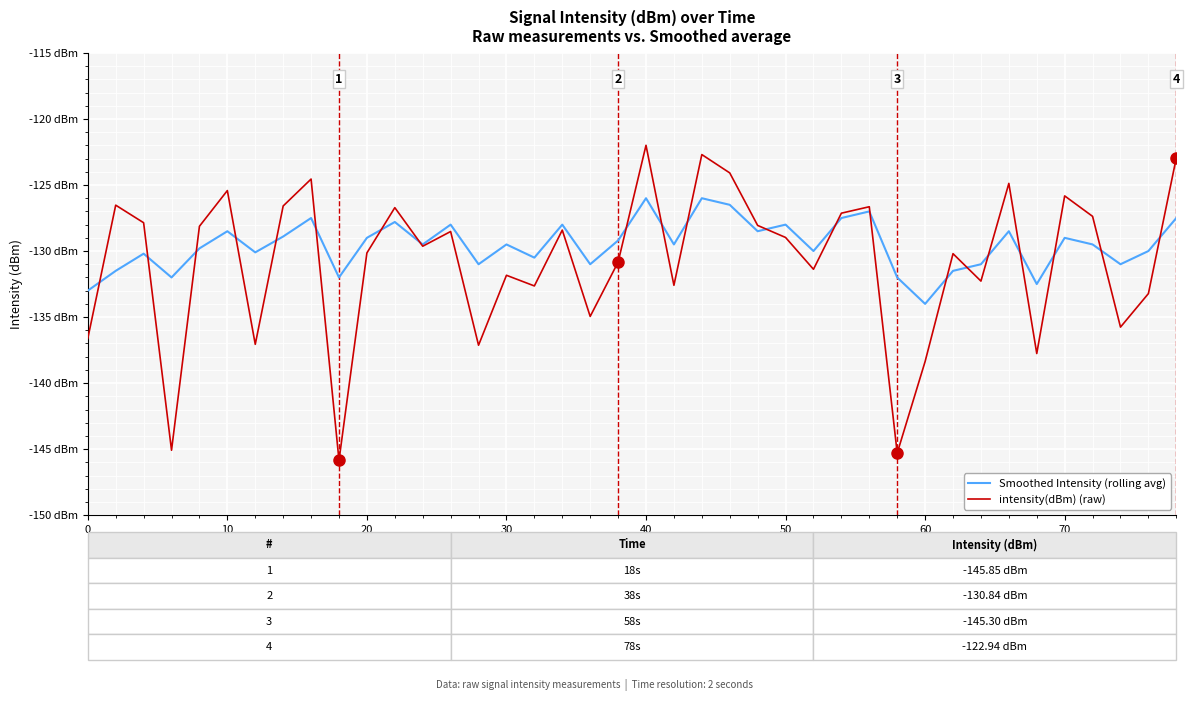

Reading left to right, list all the values displayed in this chart.

Smoothed Intensity (rolling avg): -133.0	-131.5	-130.2	-132.0	-129.8	-128.5	-130.1	-128.9	-127.5	-132.0	-129.0	-127.8	-129.5	-128.0	-131.0	-129.5	-130.5	-128.0	-131.0	-129.2	-126.0	-129.5	-126.0	-126.5	-128.5	-128.0	-130.0	-127.5	-127.0	-132.0	-134.0	-131.5	-131.0	-128.5	-132.5	-129.0	-129.5	-131.0	-130.0	-127.5
intensity(dBm) (raw): -136.6	-126.5	-127.9	-145.1	-128.1	-125.4	-137.1	-126.6	-124.5	-145.8	-130.1	-126.7	-129.6	-128.5	-137.1	-131.8	-132.6	-128.4	-135.0	-130.8	-122.0	-132.6	-122.7	-124.1	-128.1	-129.0	-131.4	-127.1	-126.6	-145.3	-138.4	-130.2	-132.3	-124.9	-137.8	-125.8	-127.4	-135.8	-133.2	-122.9